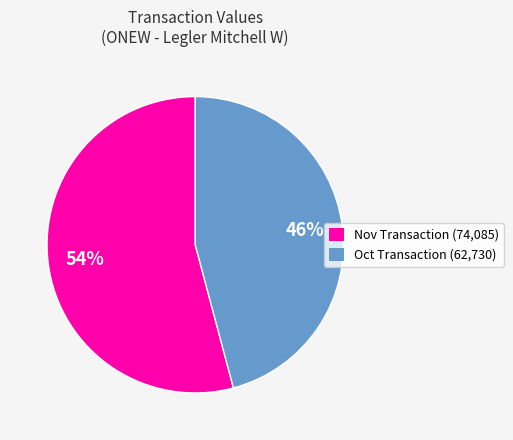

Does any single category account for the majority?

Yes